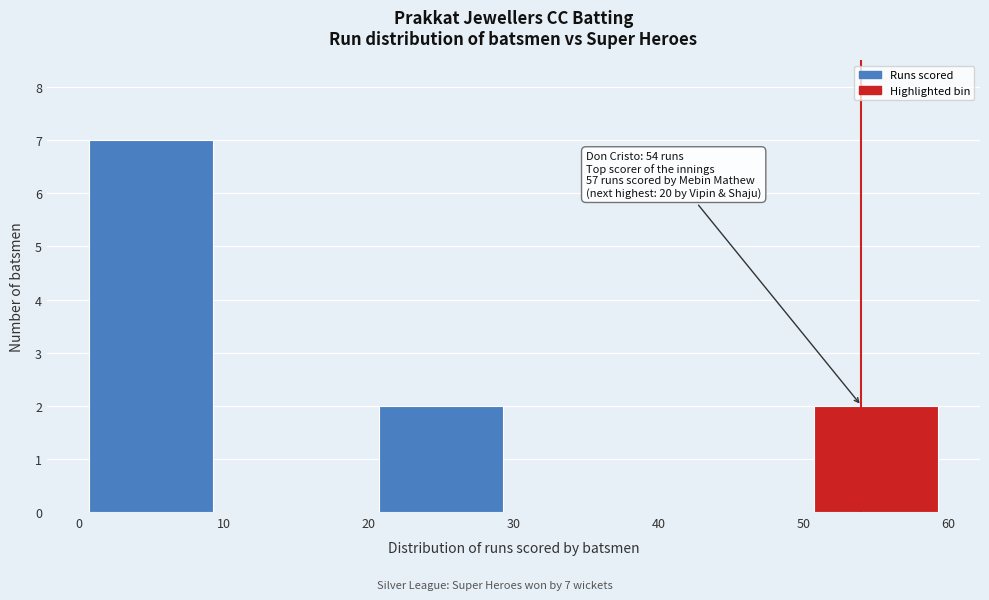

Which range on the x-axis has the tallest bar?

0 to 10